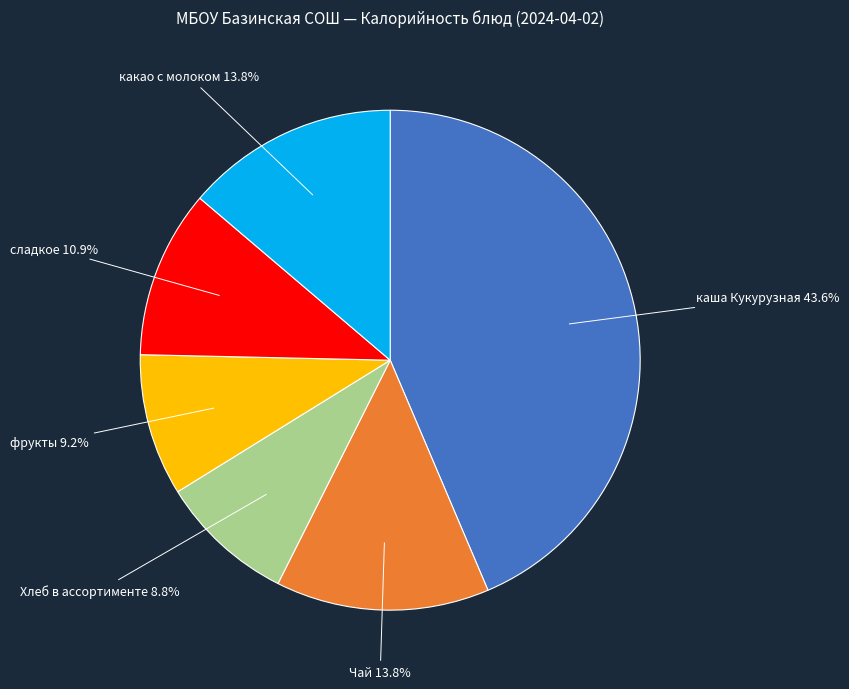

How many slices are in this pie chart?

6